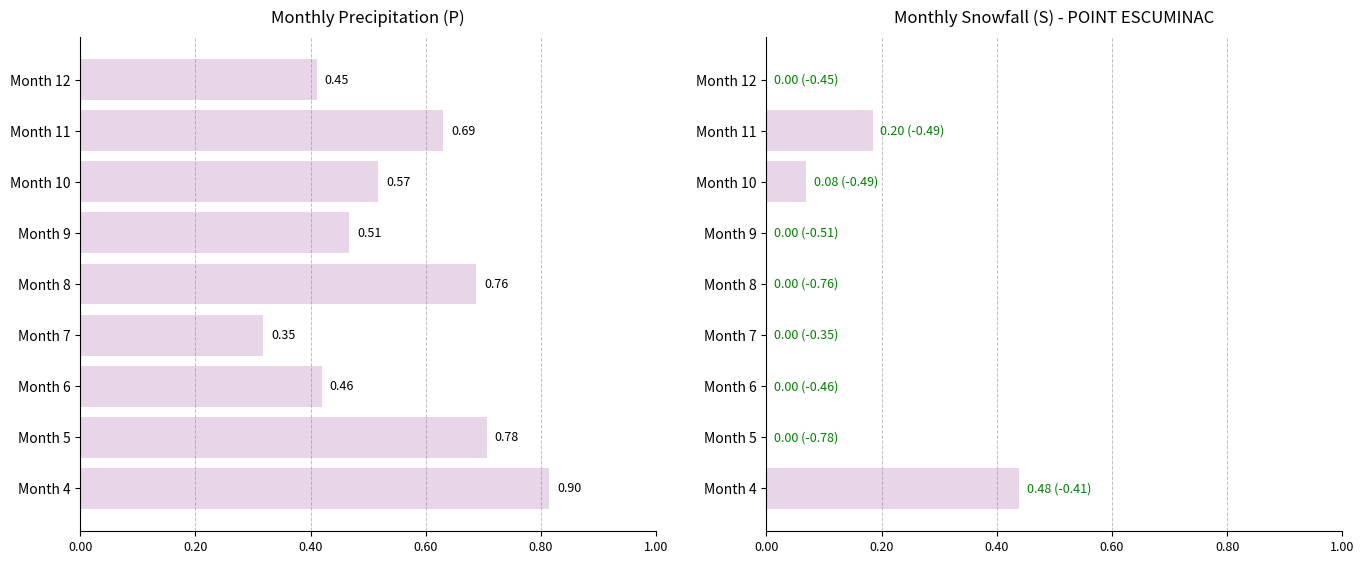

At Month 9, list the series in order from largest to smallest.

P, S